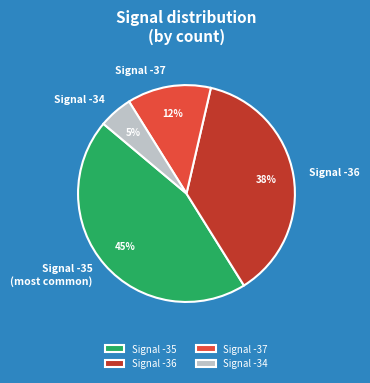

Is it true that Signal -35 is 52% of the pie?

False